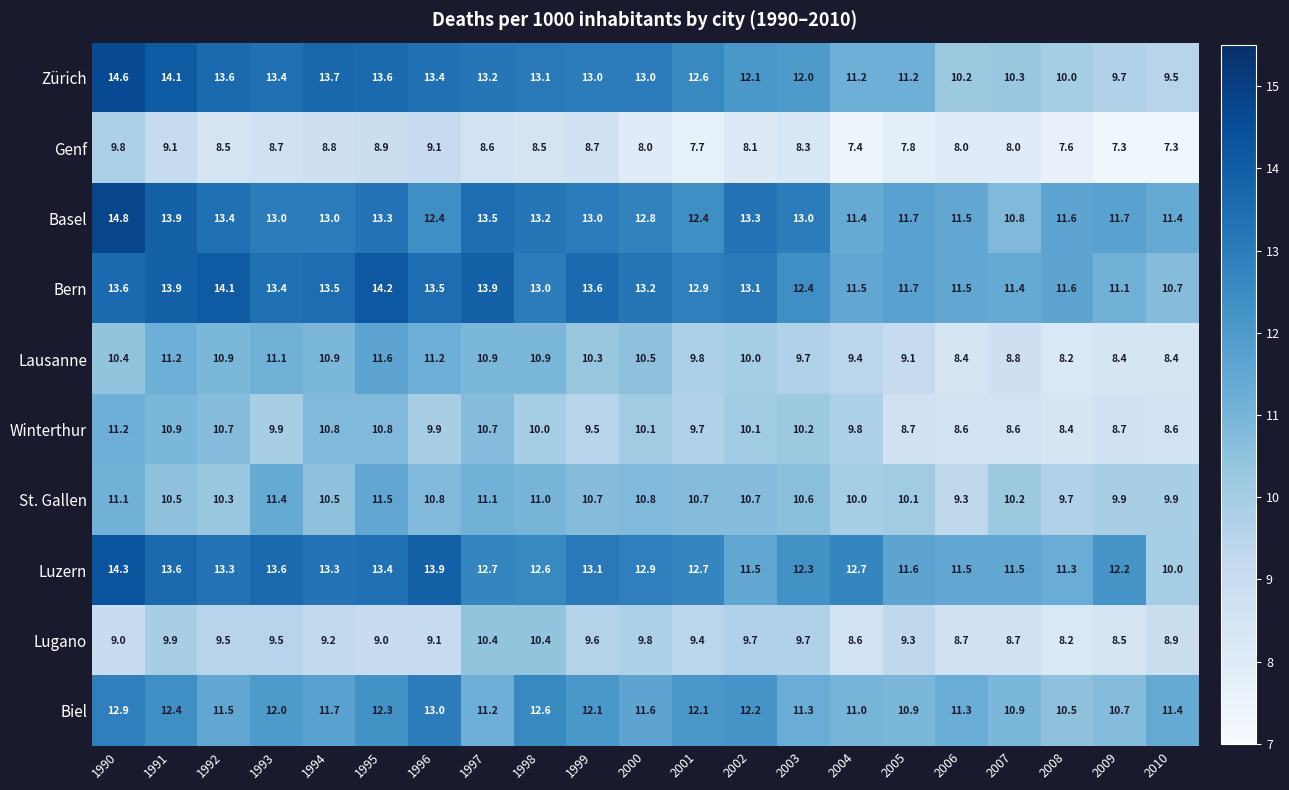

What is the greatest value displayed?

14.8